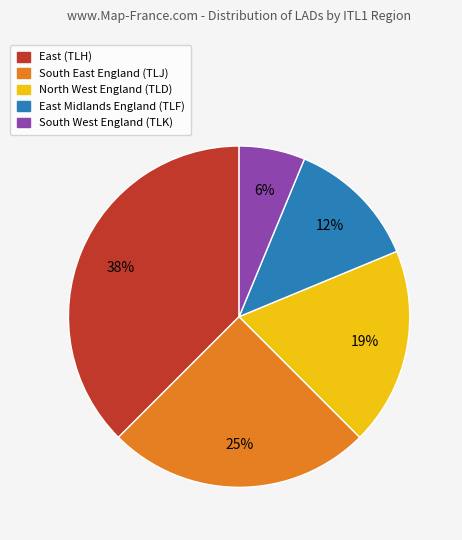

To the nearest percent, what is the average slice percentage?

20%